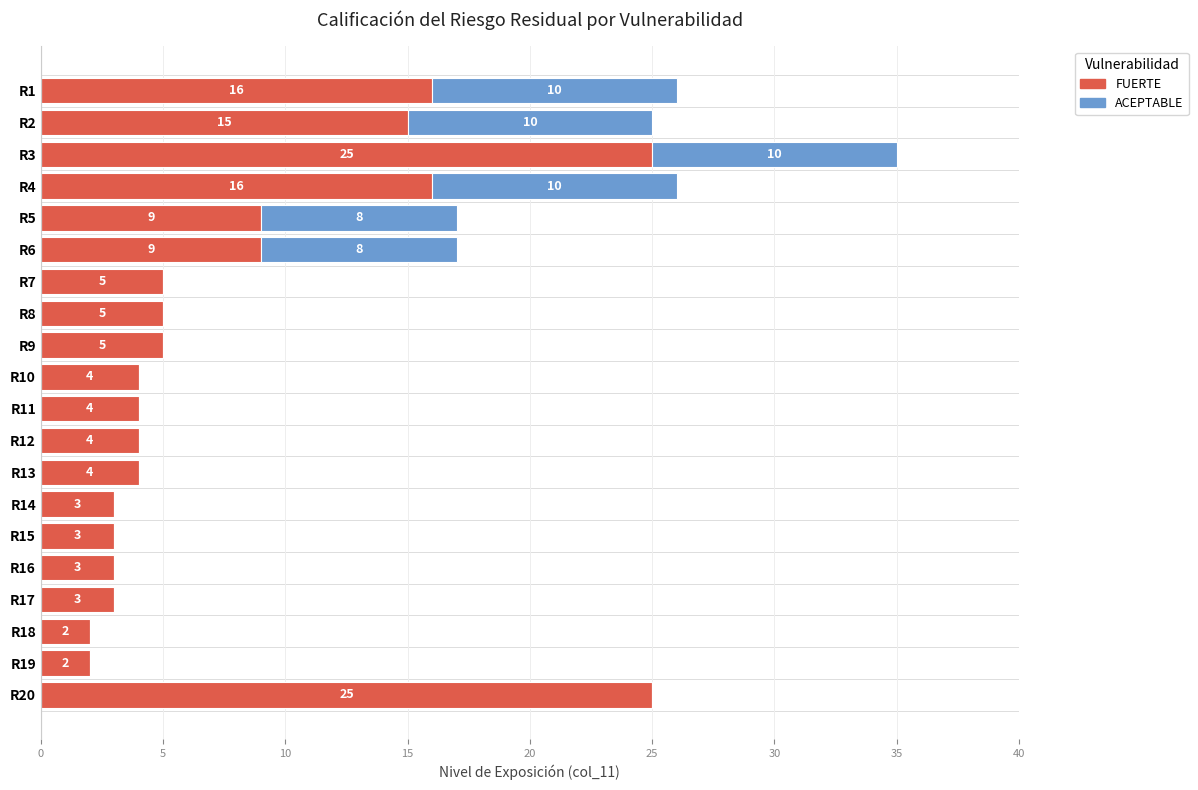

True or false: FUERTE has a value of 7 at R10.

False